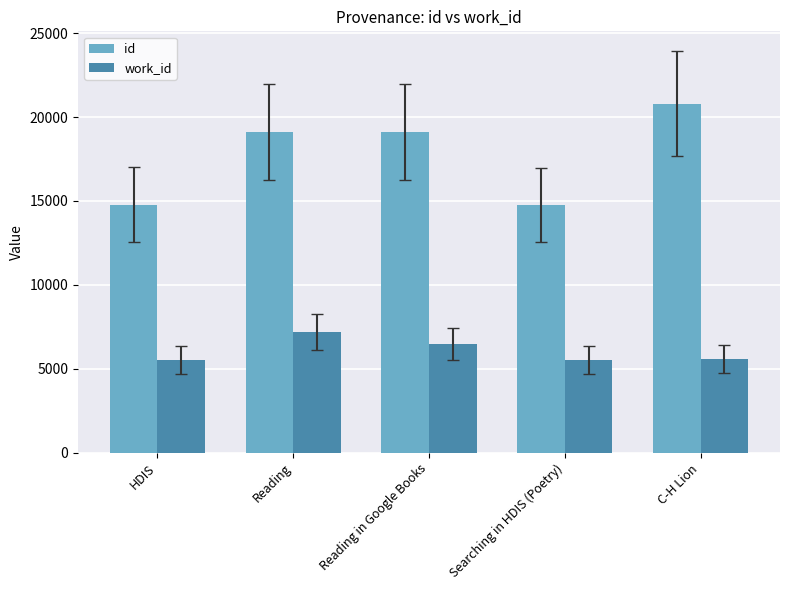

The value of id at HDIS is 24489. True or false?

False